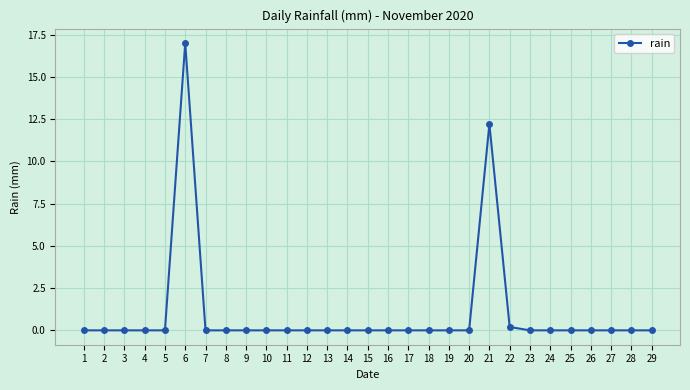

At which category does the chart reach its peak across all series?

6